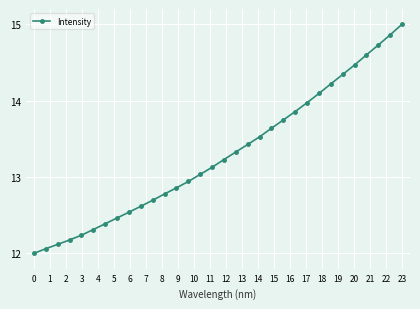

What is the minimum value shown in the chart?

12.0